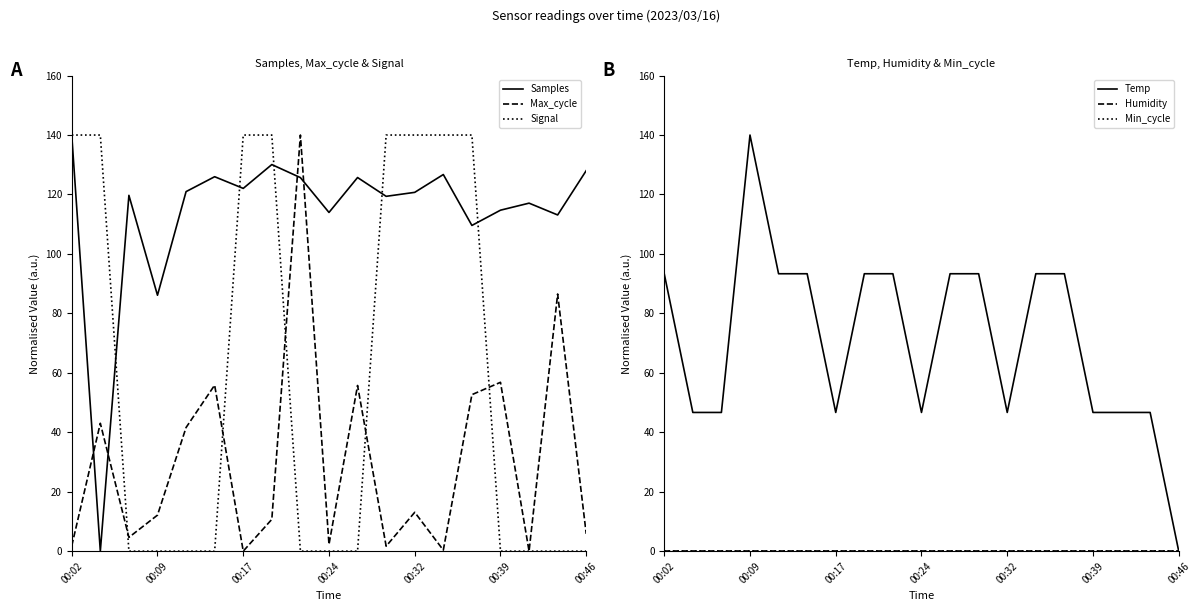

How many series are shown in this chart?

6